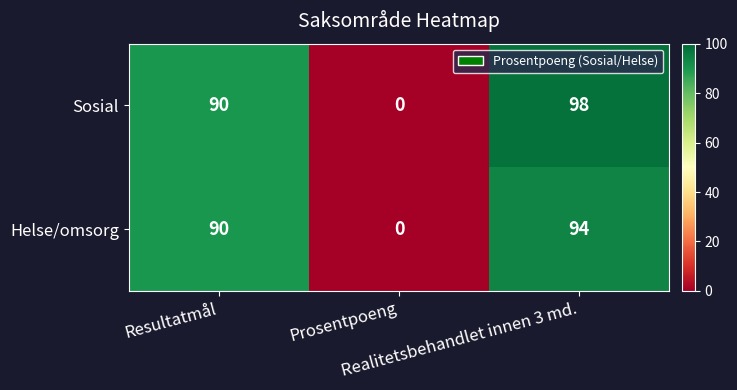

Which series has the widest spread of values?

Sosial